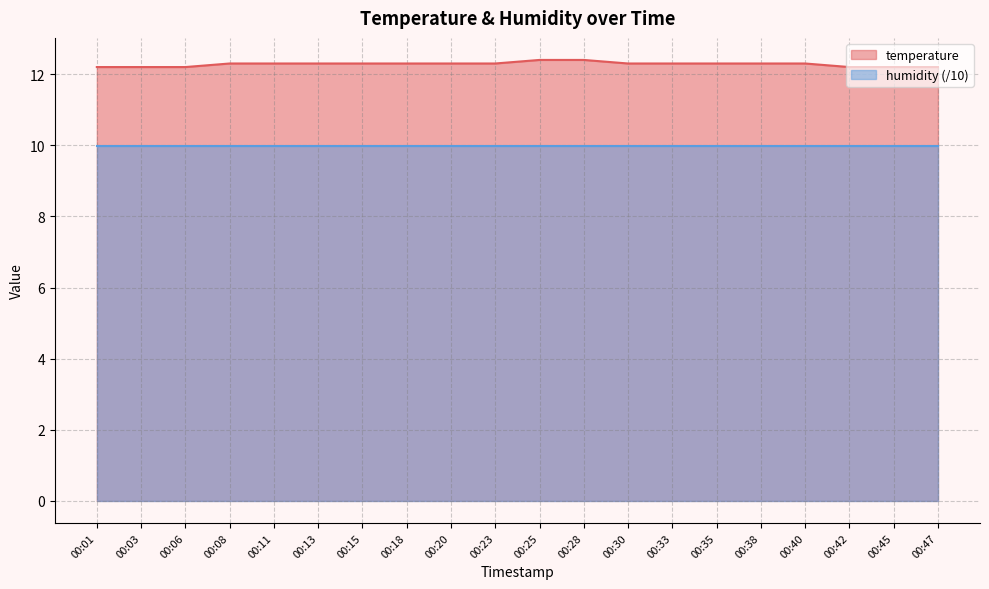

Reading left to right, what are all the values shown in this chart?

00:01=12.2	00:03=12.2	00:06=12.2	00:08=12.3	00:11=12.3	00:13=12.3	00:15=12.3	00:18=12.3	00:20=12.3	00:23=12.3	00:25=12.4	00:28=12.4	00:30=12.3	00:33=12.3	00:35=12.3	00:38=12.3	00:40=12.3	00:42=12.2	00:45=12.2	00:47=12.2